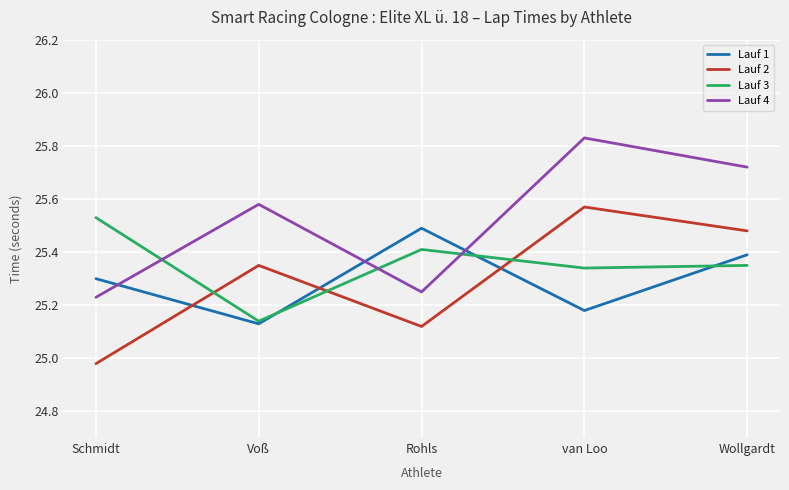

Is the value of Lauf 3 at van Loo greater than the value of Lauf 1 at Wollgardt?

No